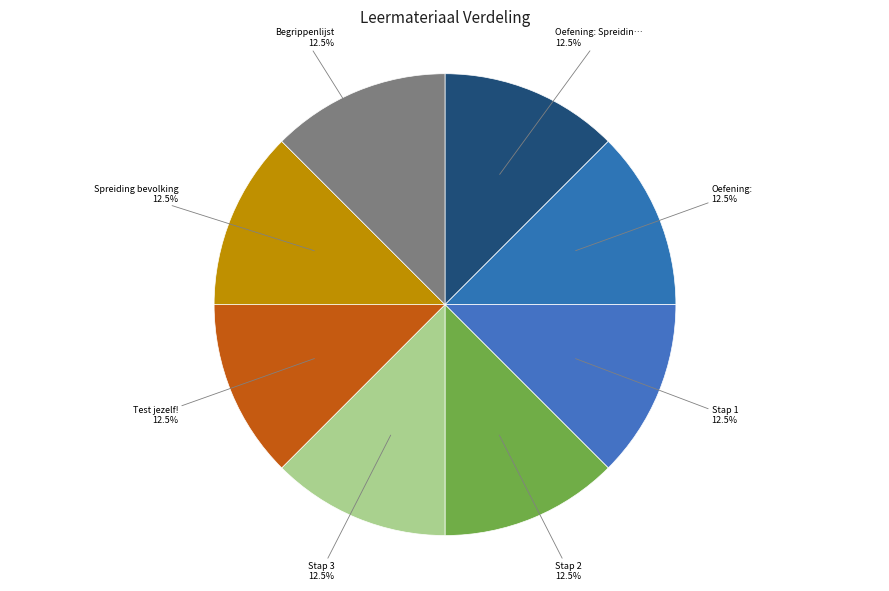

How many slices are in this pie chart?

8